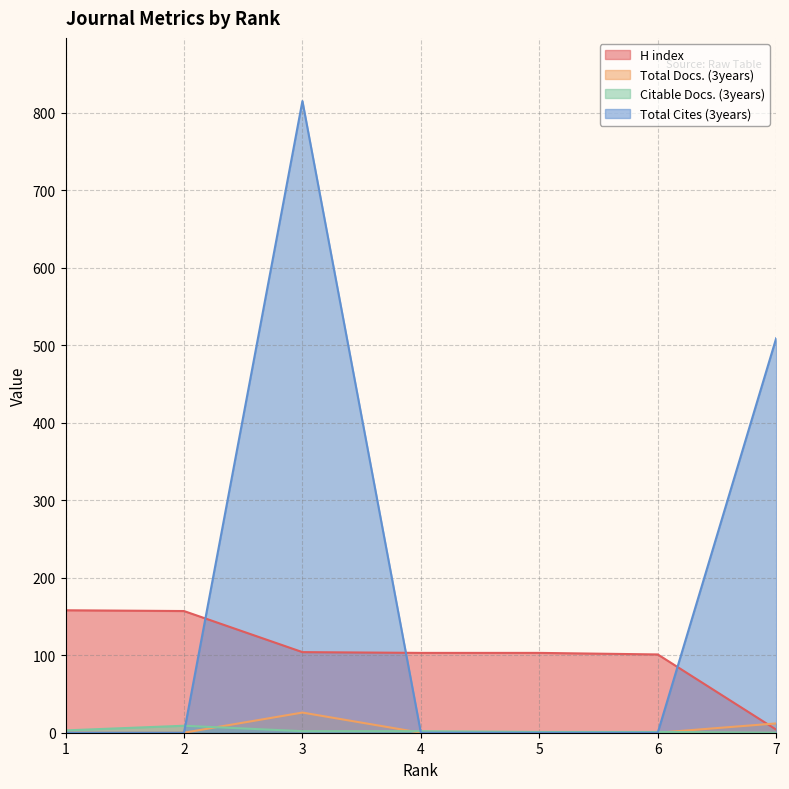

Which has a higher value, 7 or 5?

5